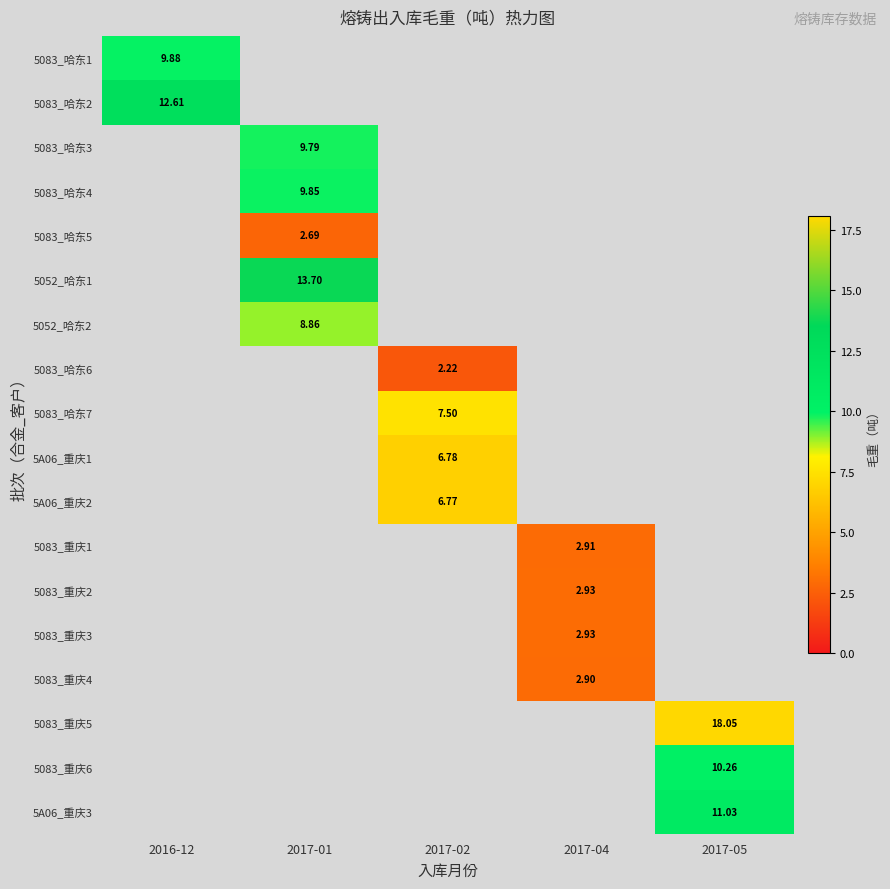

Between 2016-12 and 2017-04, which is larger?

2016-12